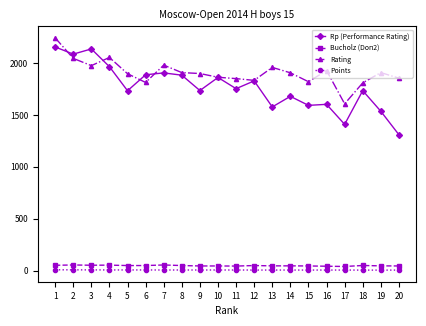

The value of Bucholz (Doп2) at 3 is 52.0. True or false?

True